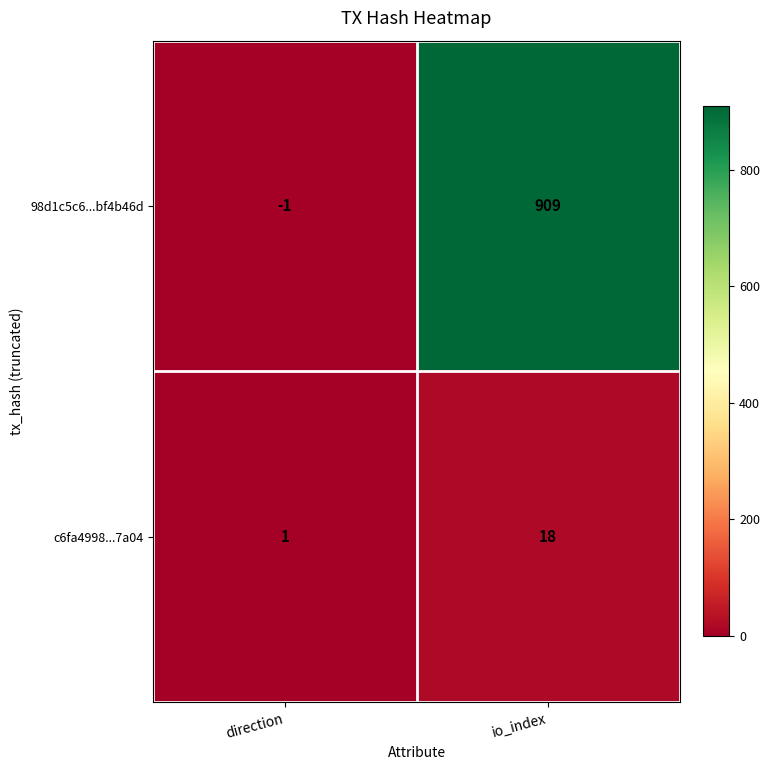

At which category does the chart reach its minimum across all series?

direction